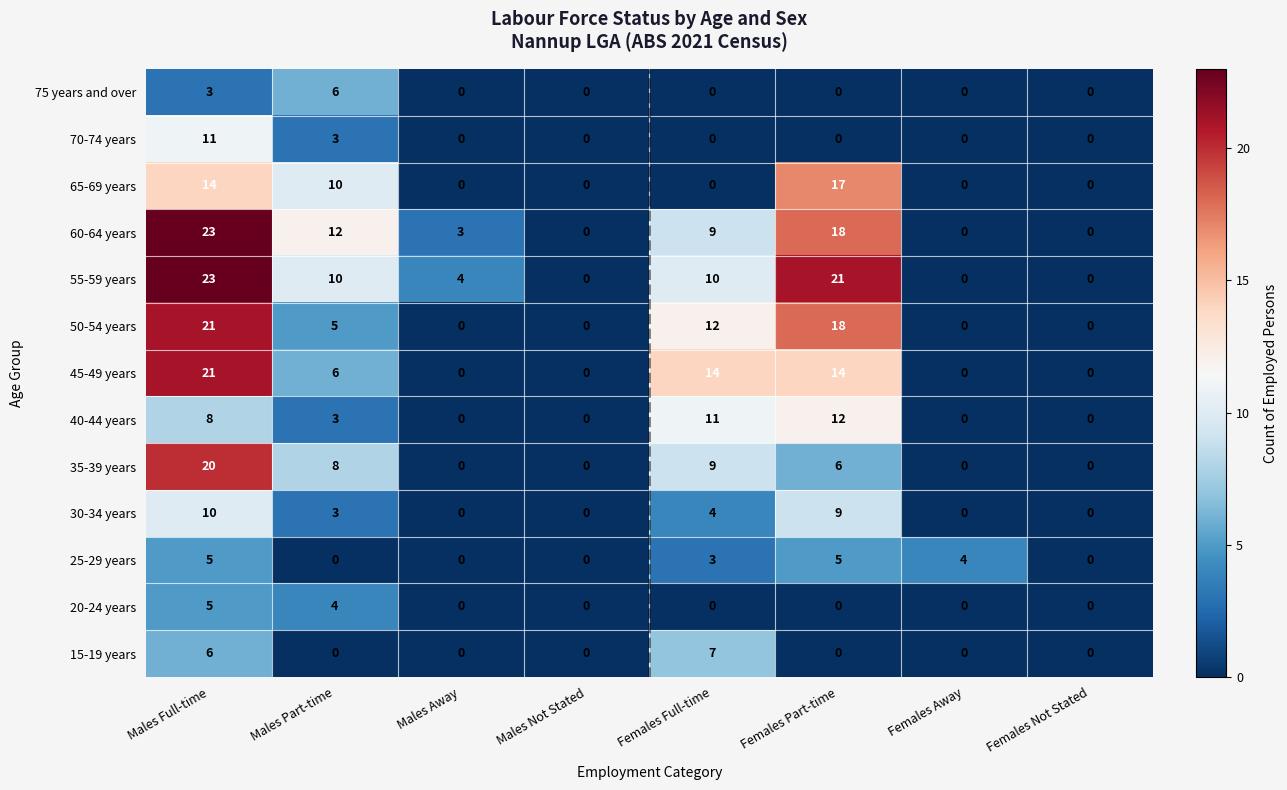

How many values in 65-69 years are above zero?

3